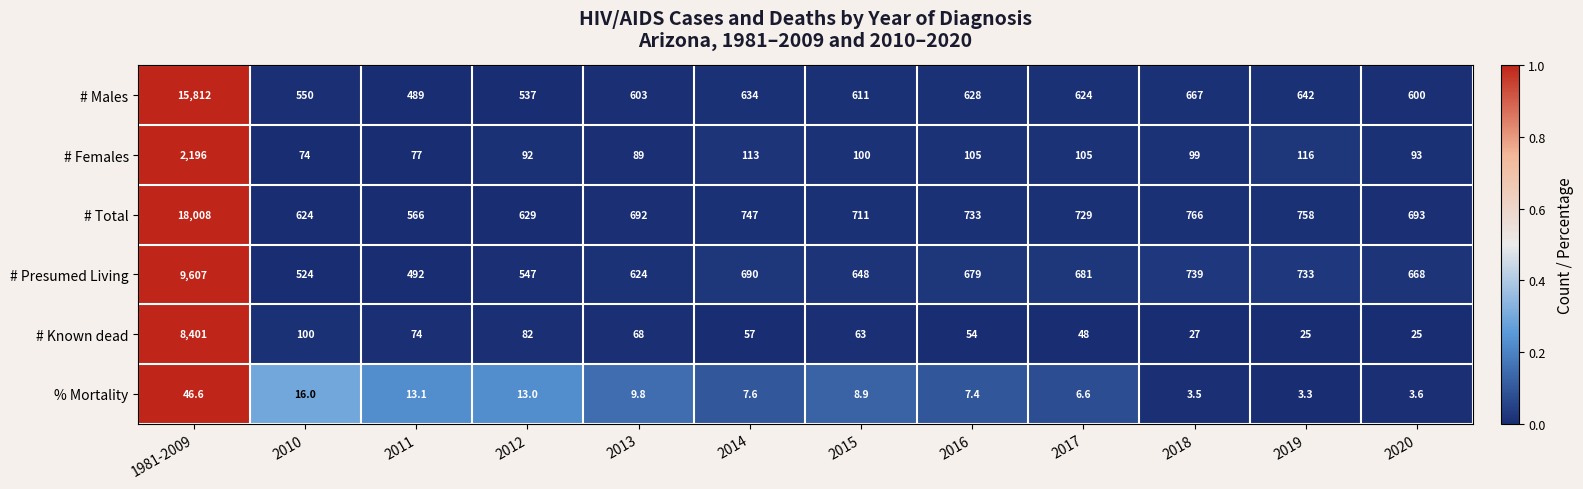

What is the total value across all series at 2013?

2085.8